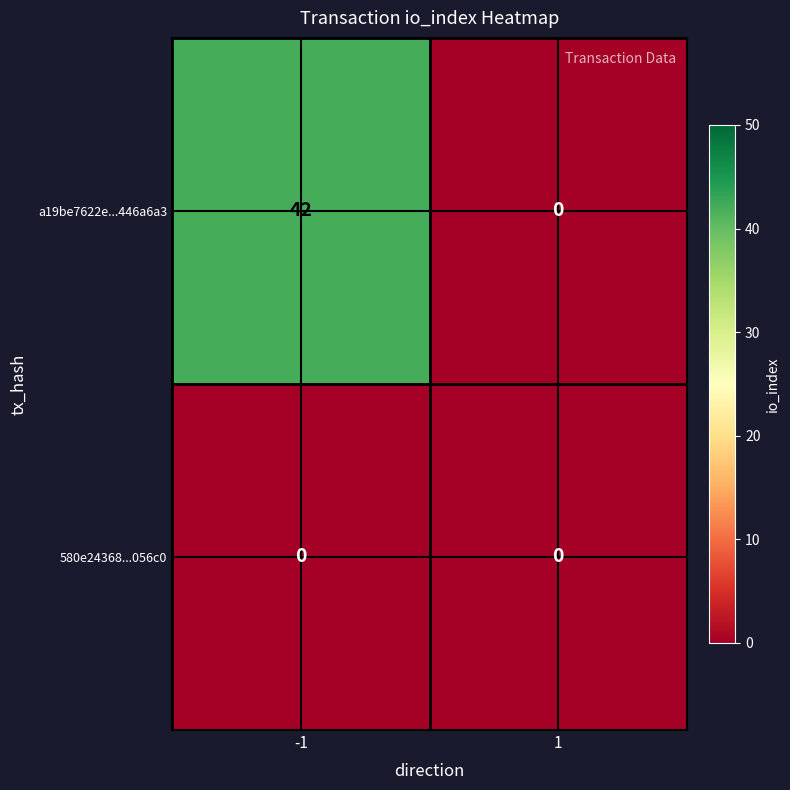

Reading right to left, transcribe all the data shown in this chart.

a19be7622e...446a6a3: 1=0	-1=42
580e24368...056c0: 1=0	-1=0